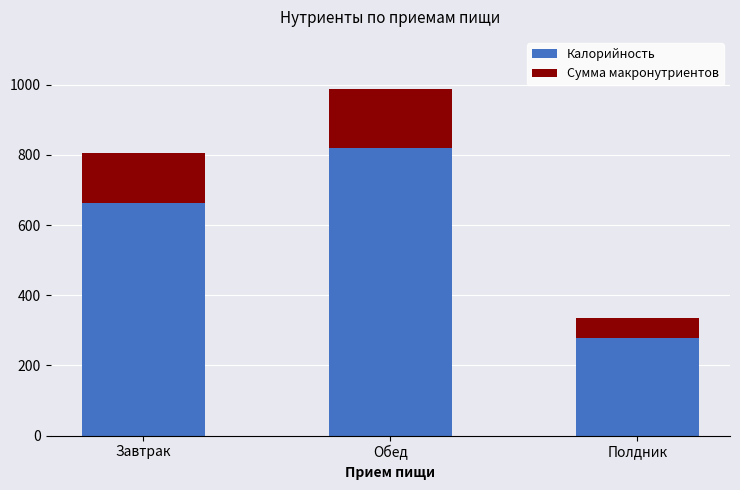

What is the average value of the Калорийность series?

587.0